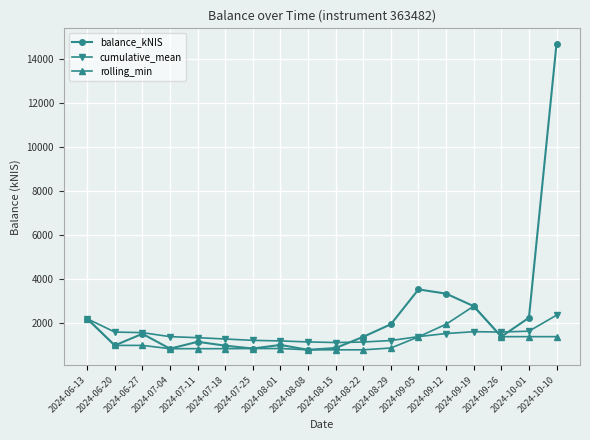

What is the value of the cumulative_mean point at the 1st from the left?

2196.3